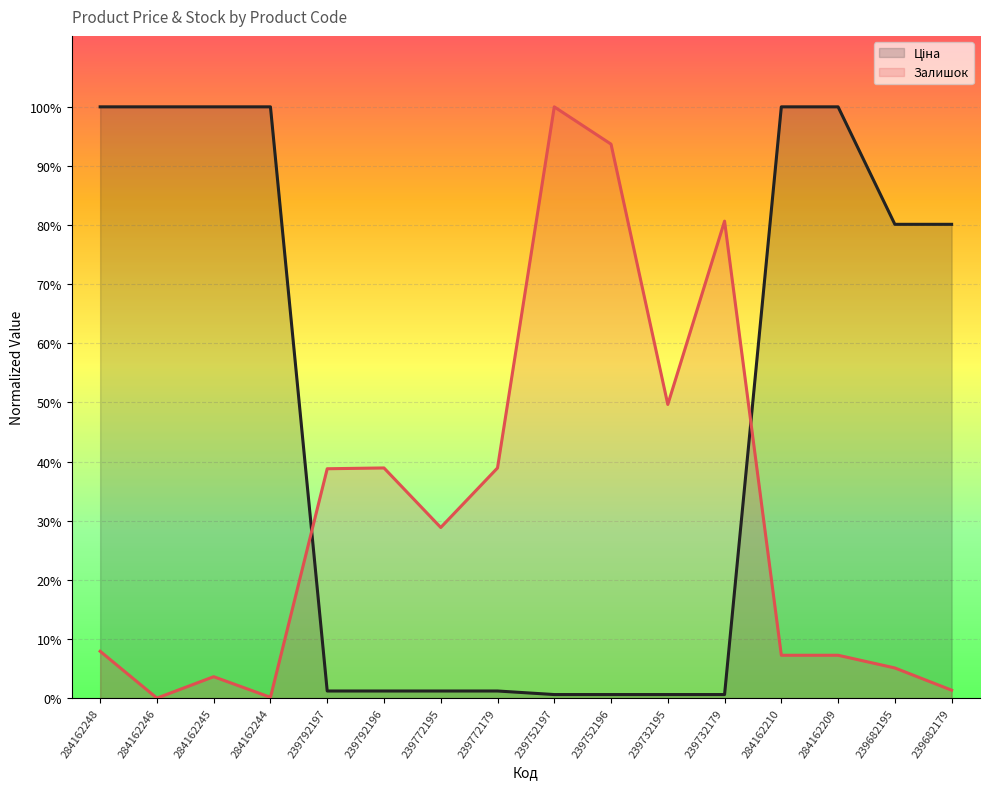

At which label is Залишок closest to 0?

284162246